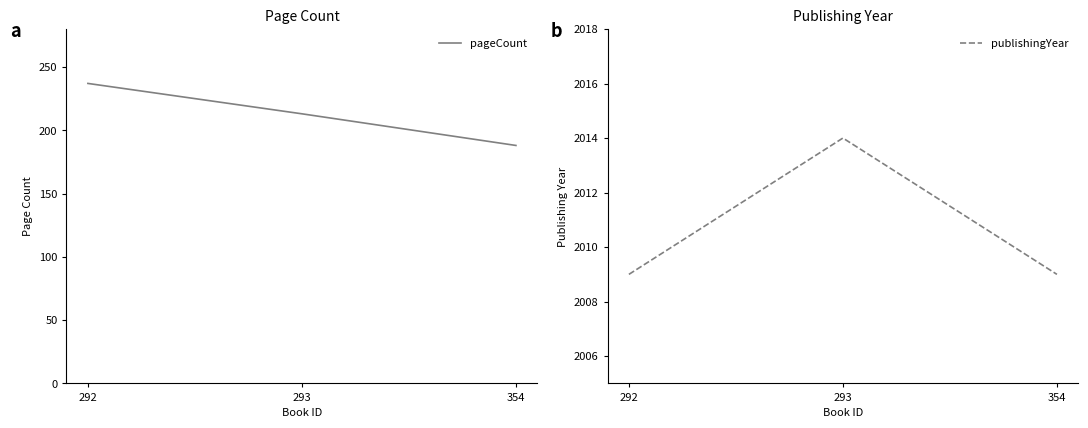

What is the approximate value of pageCount at 293?

213